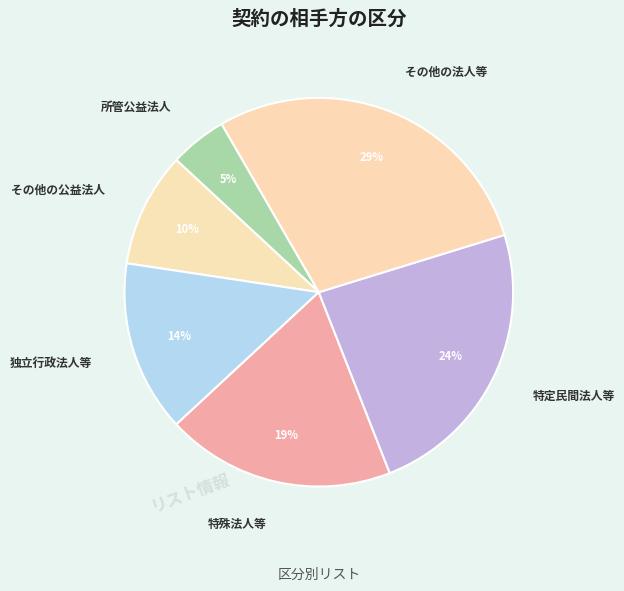

To the nearest percent, what is the difference between the largest and smallest slice percentages?

24%